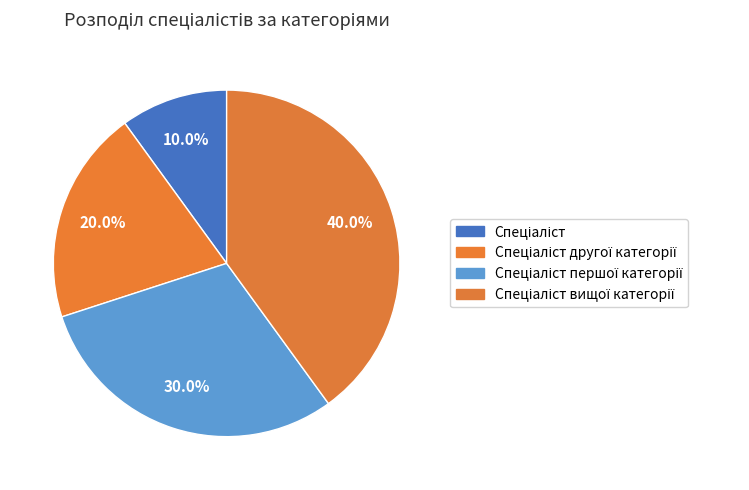

How many slices are in this pie chart?

4